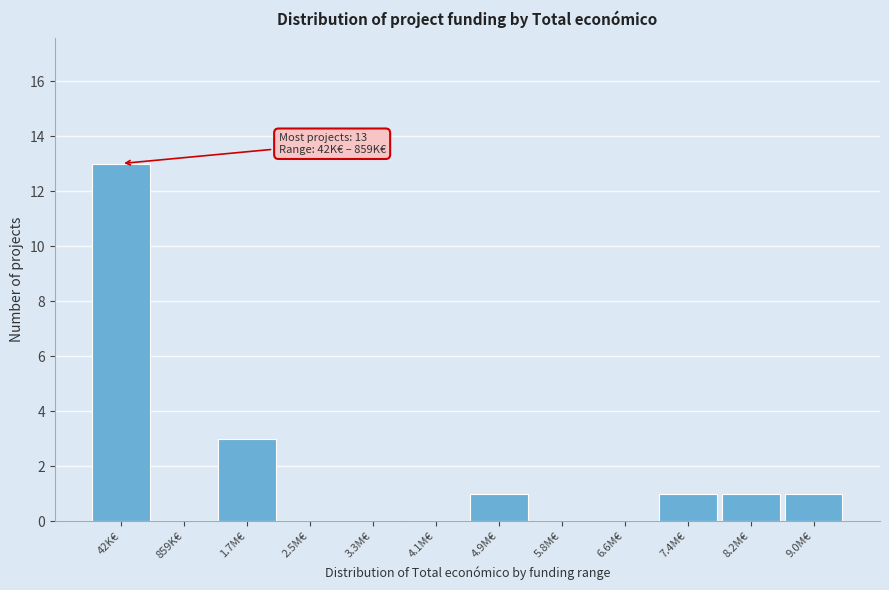

Reading right to left, list all the values displayed in this chart.

9.0M€=1	8.2M€=1	7.4M€=1	6.6M€=0	5.8M€=0	4.9M€=1	4.1M€=0	3.3M€=0	2.5M€=0	1.7M€=3	859K€=0	42K€=13